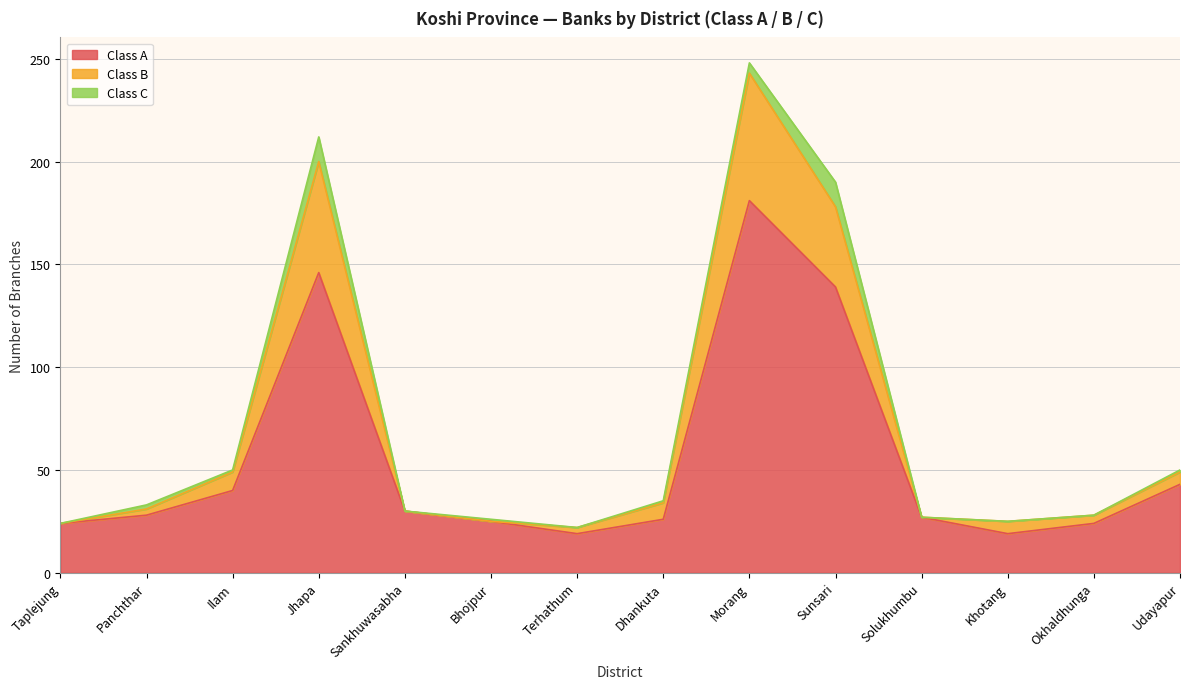

At which label does Class A first exceed 28?

Ilam